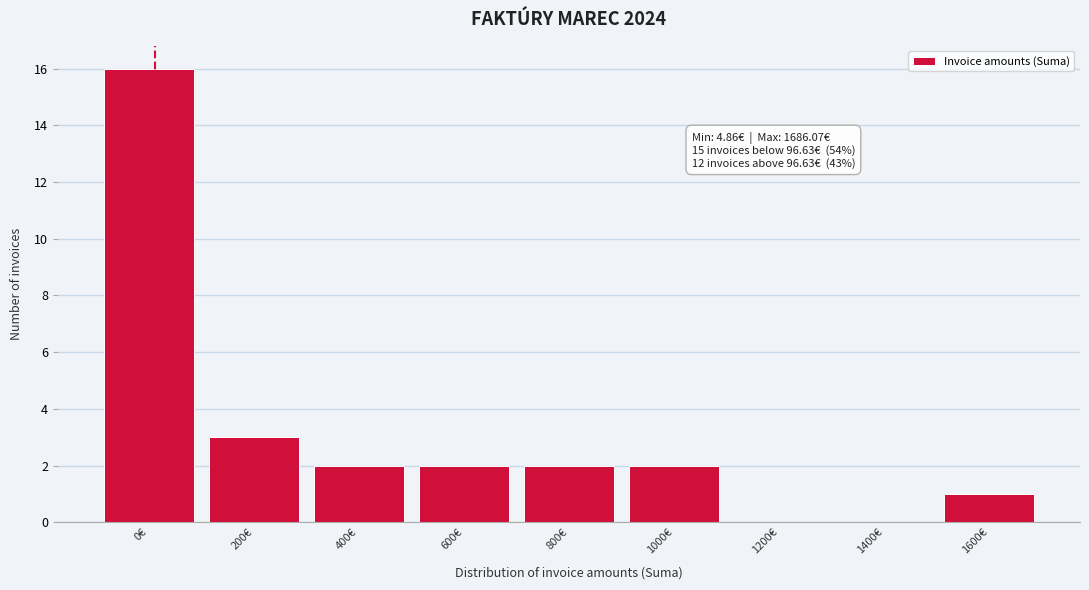

Reading left to right, extract all data points from this chart.

0€=16	200€=3	400€=2	600€=2	800€=2	1000€=2	1200€=0	1400€=0	1600€=1